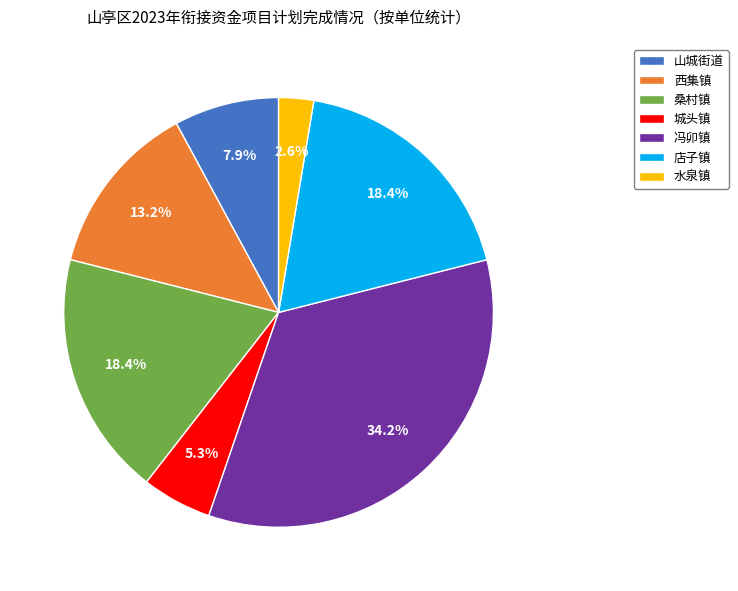

The 店子镇 slice represents 18% of the pie. True or false?

True